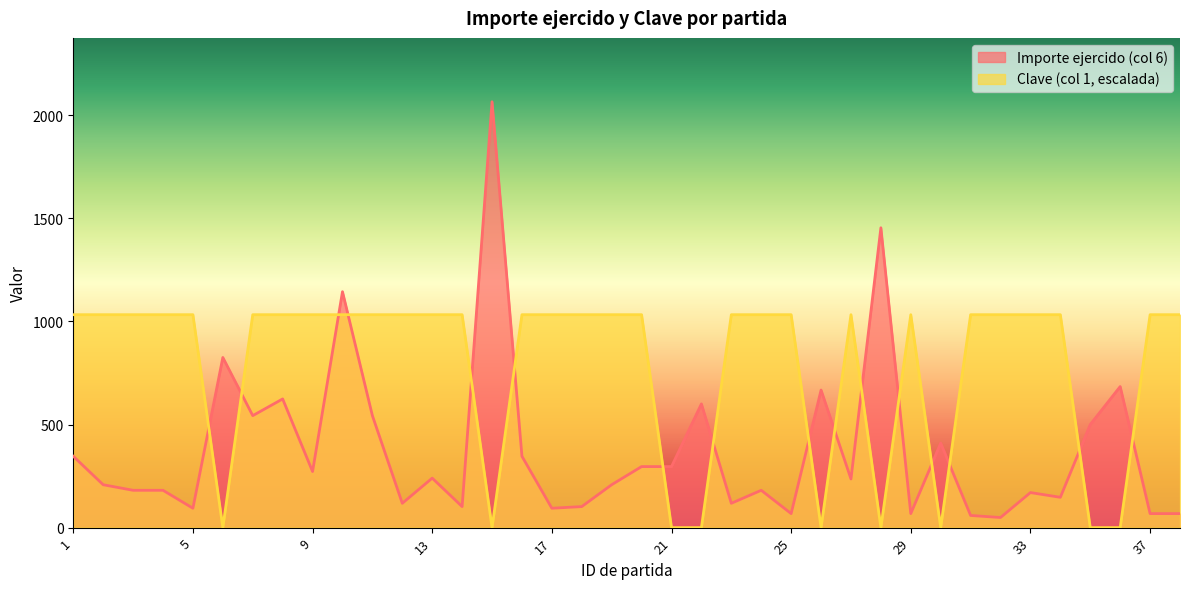

Which category has the lowest value in the Clave (col 1) series?

6